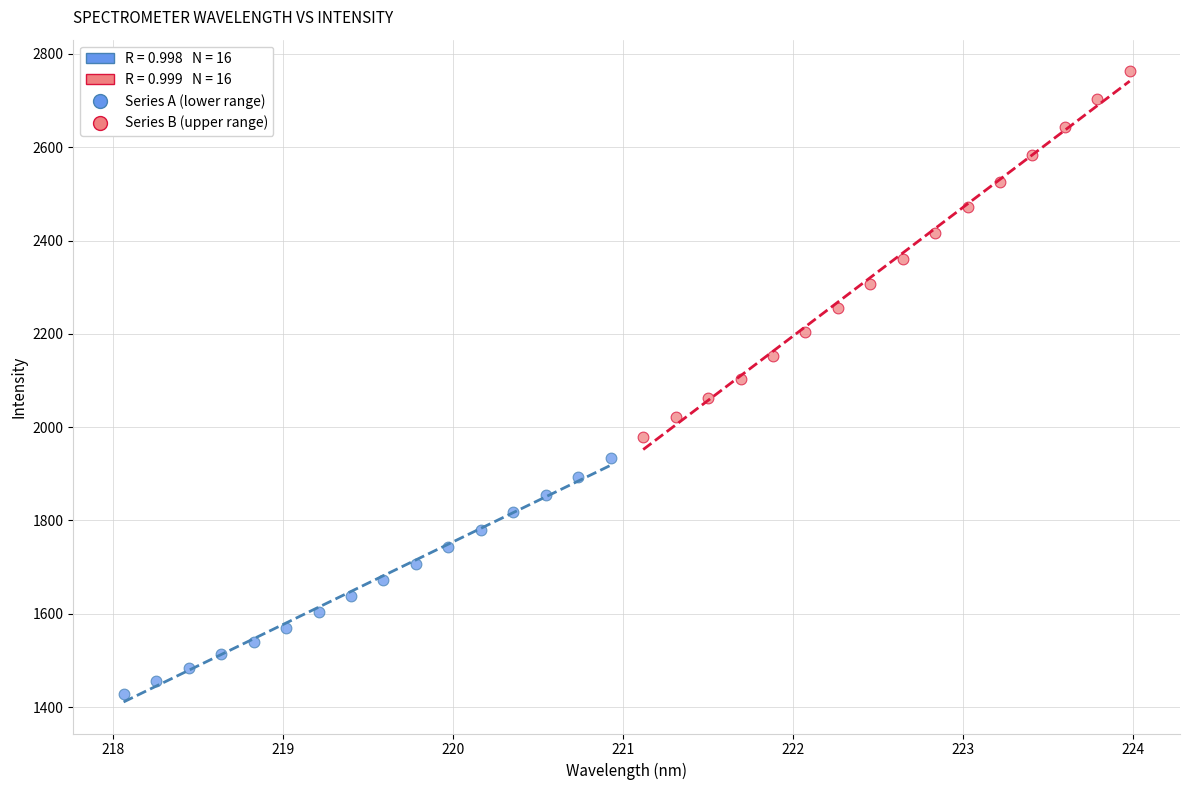

Which series contains the highest Y value?

Series B (upper range)